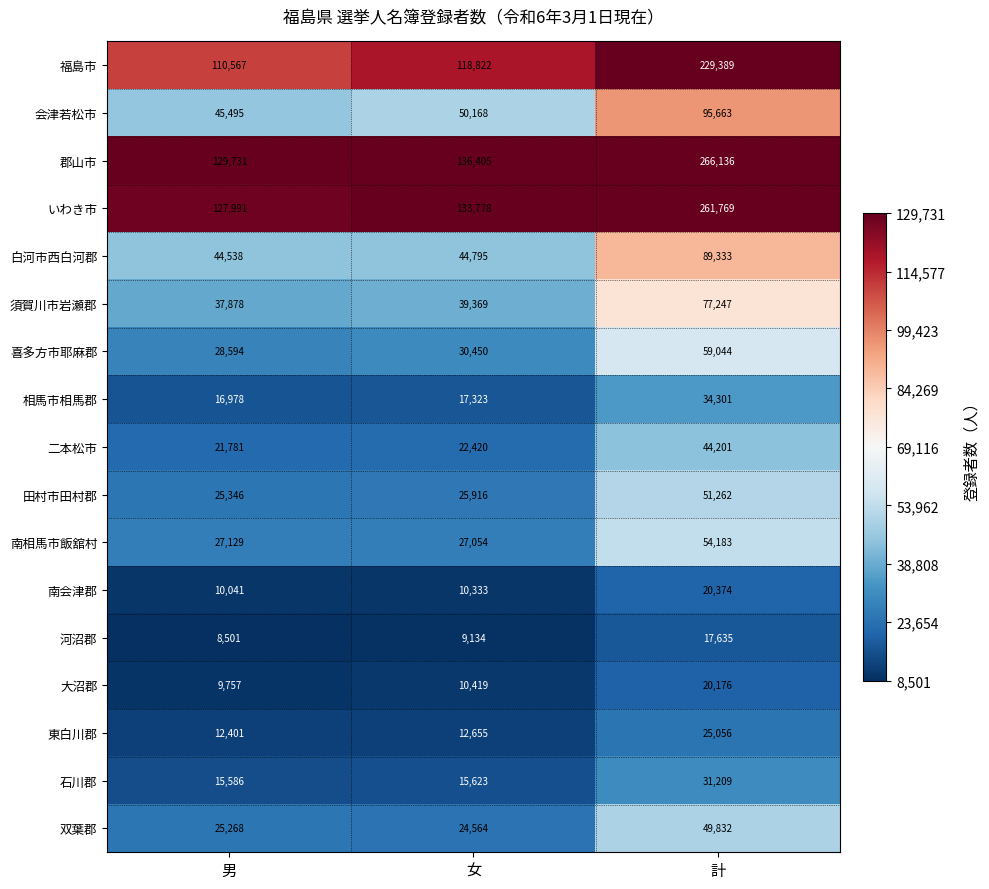

What is the spread (max minus min) of values at 女?

127271